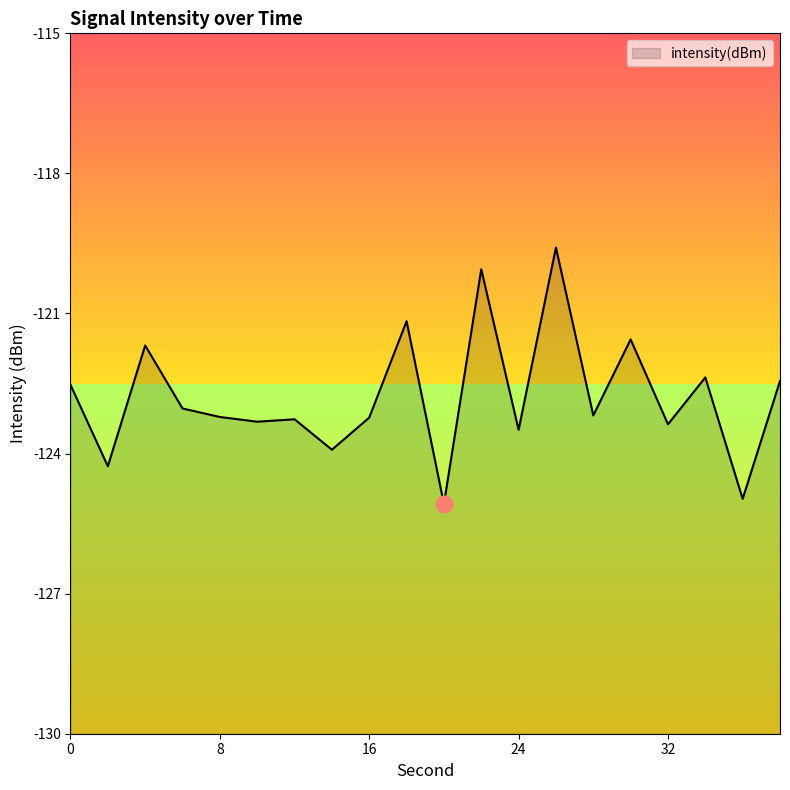

Reading left to right, transcribe all the data shown in this chart.

-122.5	-124.3	-121.7	-123.0	-123.2	-123.3	-123.3	-123.9	-123.2	-121.2	-125.1	-120.1	-123.5	-119.6	-123.2	-121.6	-123.4	-122.4	-125.0	-122.4